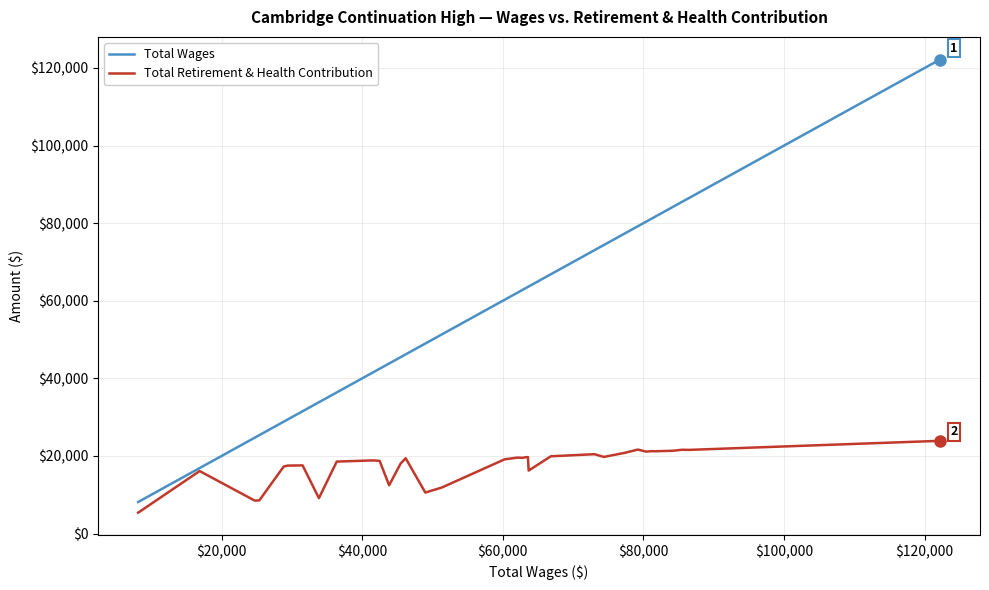

What is the maximum value for Total Wages?

122168